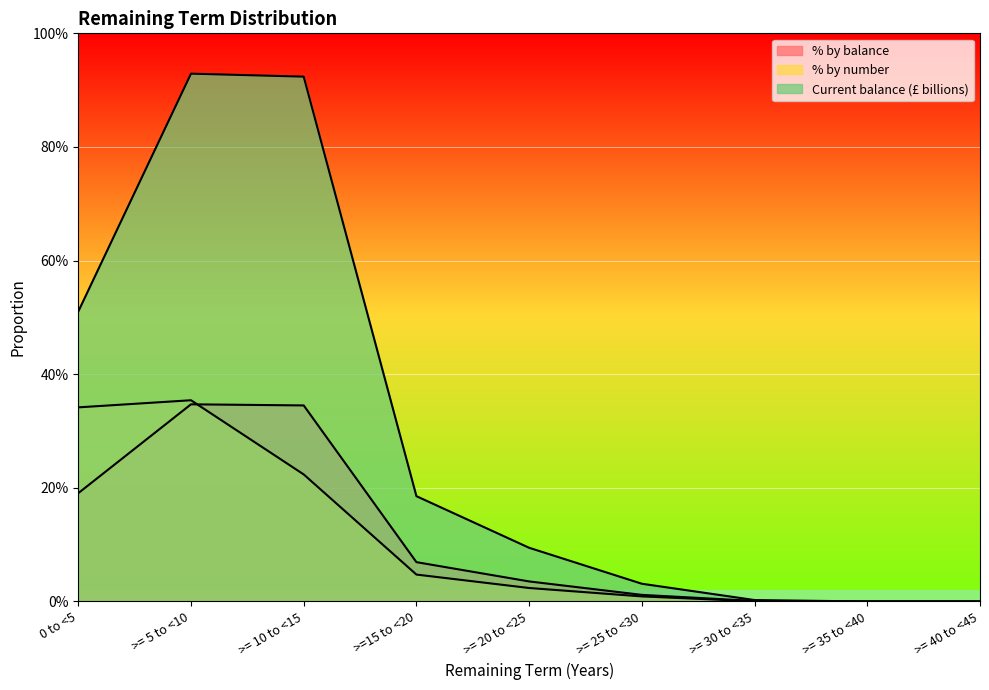

Which series has the largest total across all categories?

Current balance (£ billions)